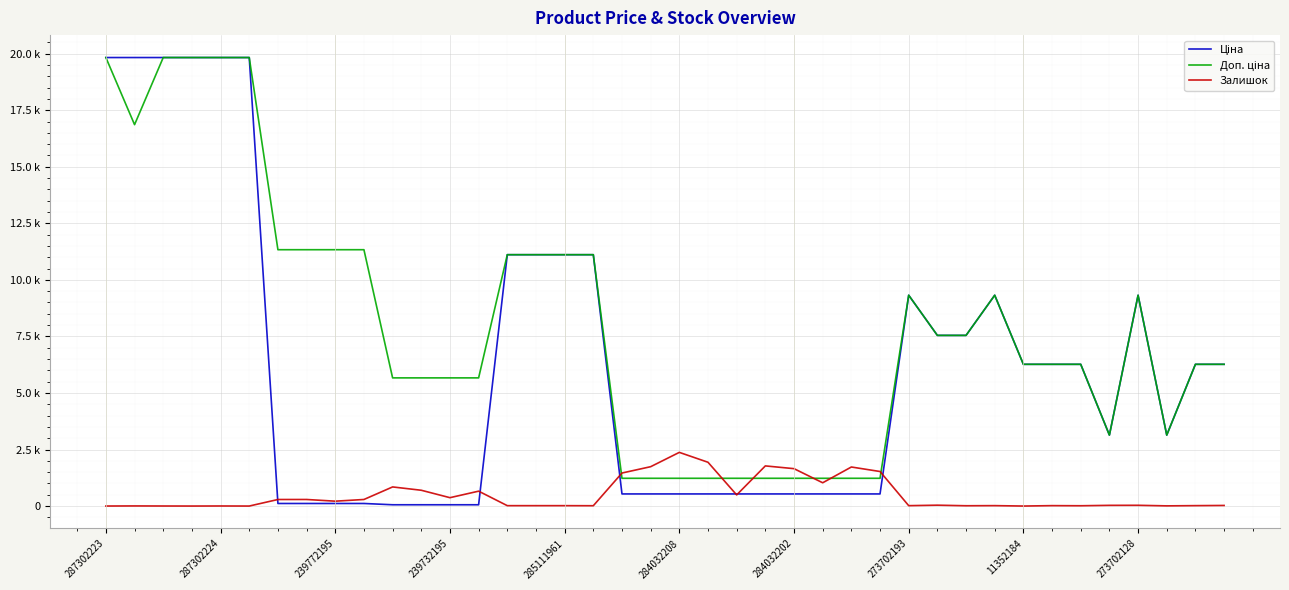

Where does the Ціна series first go above 6266?

287302223